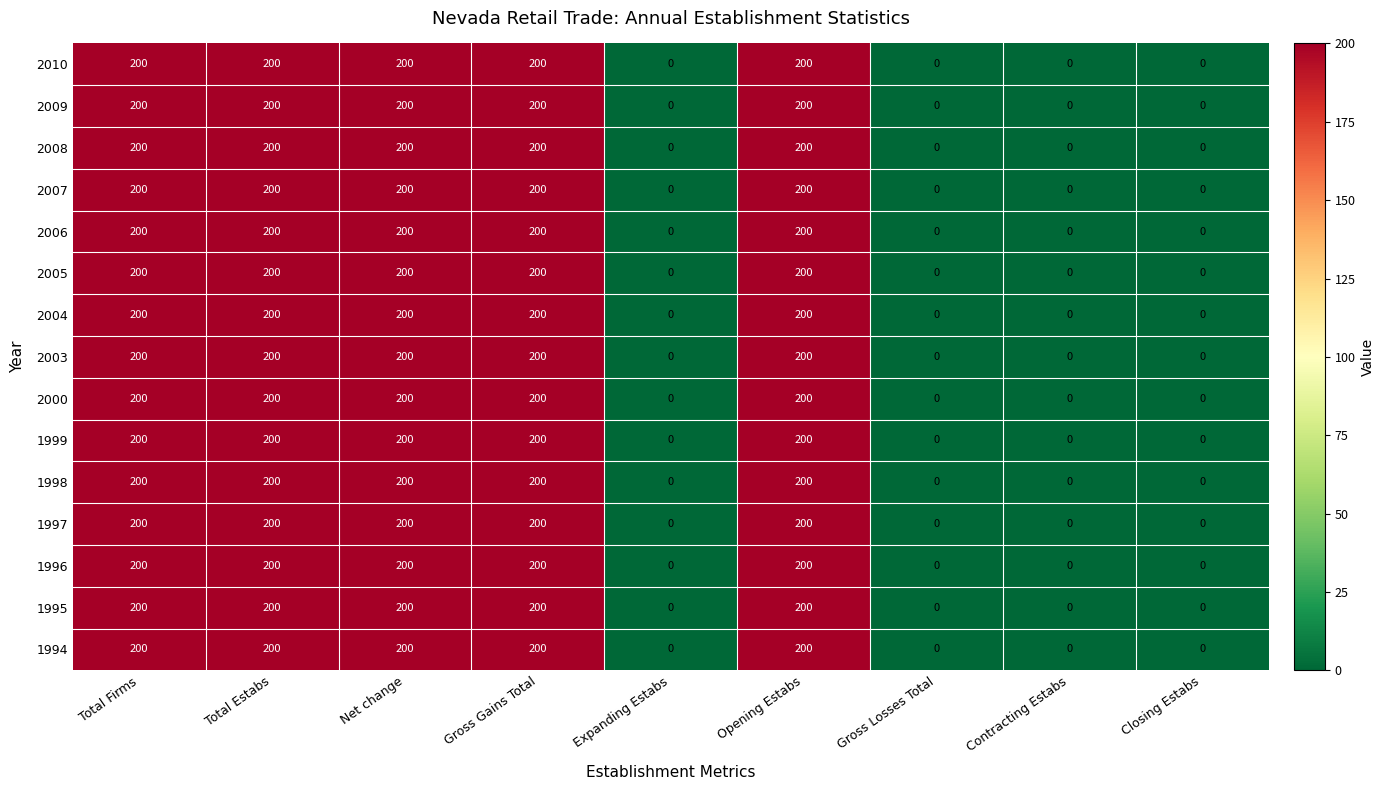

How many 1997 values are between 0 and 200?

9